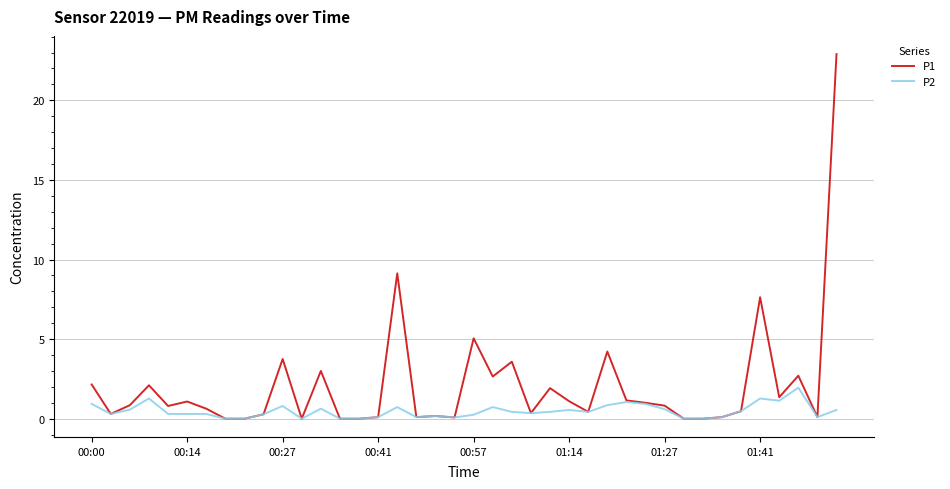

Which series has the largest total across all categories?

P1